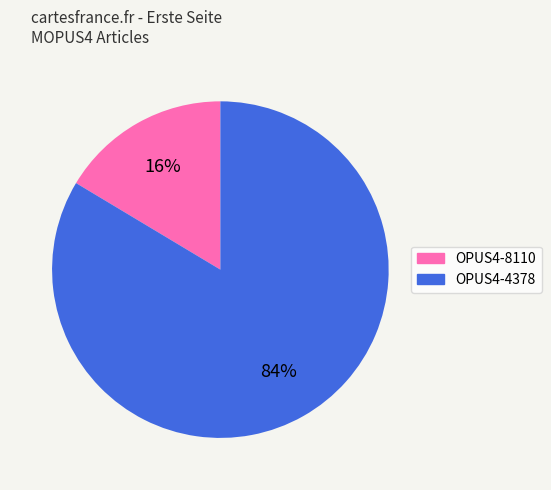

Which has a higher value, OPUS4-8110 or OPUS4-4378?

OPUS4-4378